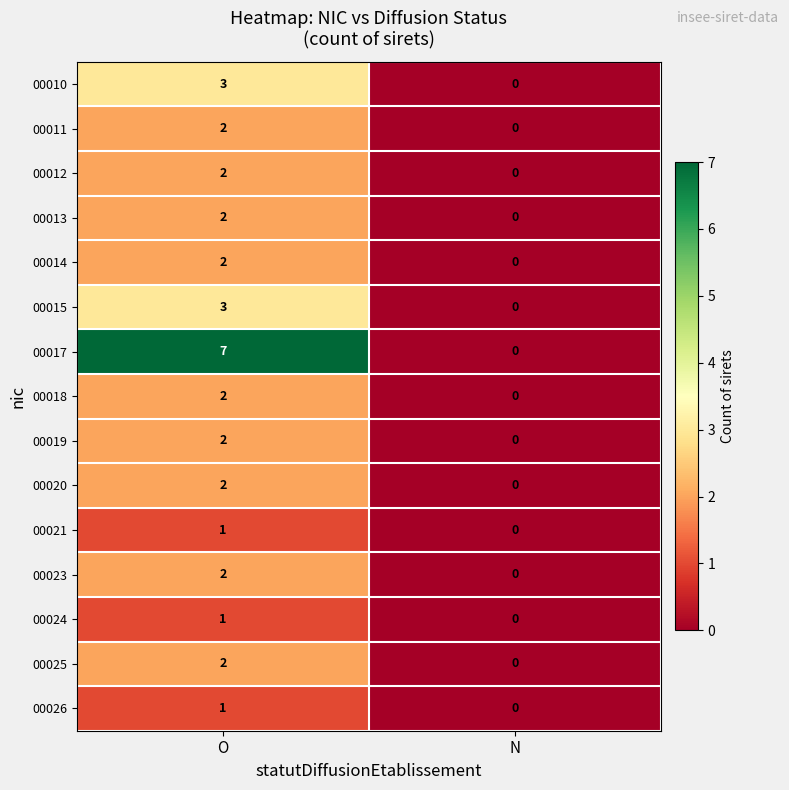

Reading left to right, transcribe all the data shown in this chart.

00010: 3	0
00011: 2	0
00012: 2	0
00013: 2	0
00014: 2	0
00015: 3	0
00017: 7	0
00018: 2	0
00019: 2	0
00020: 2	0
00021: 1	0
00023: 2	0
00024: 1	0
00025: 2	0
00026: 1	0